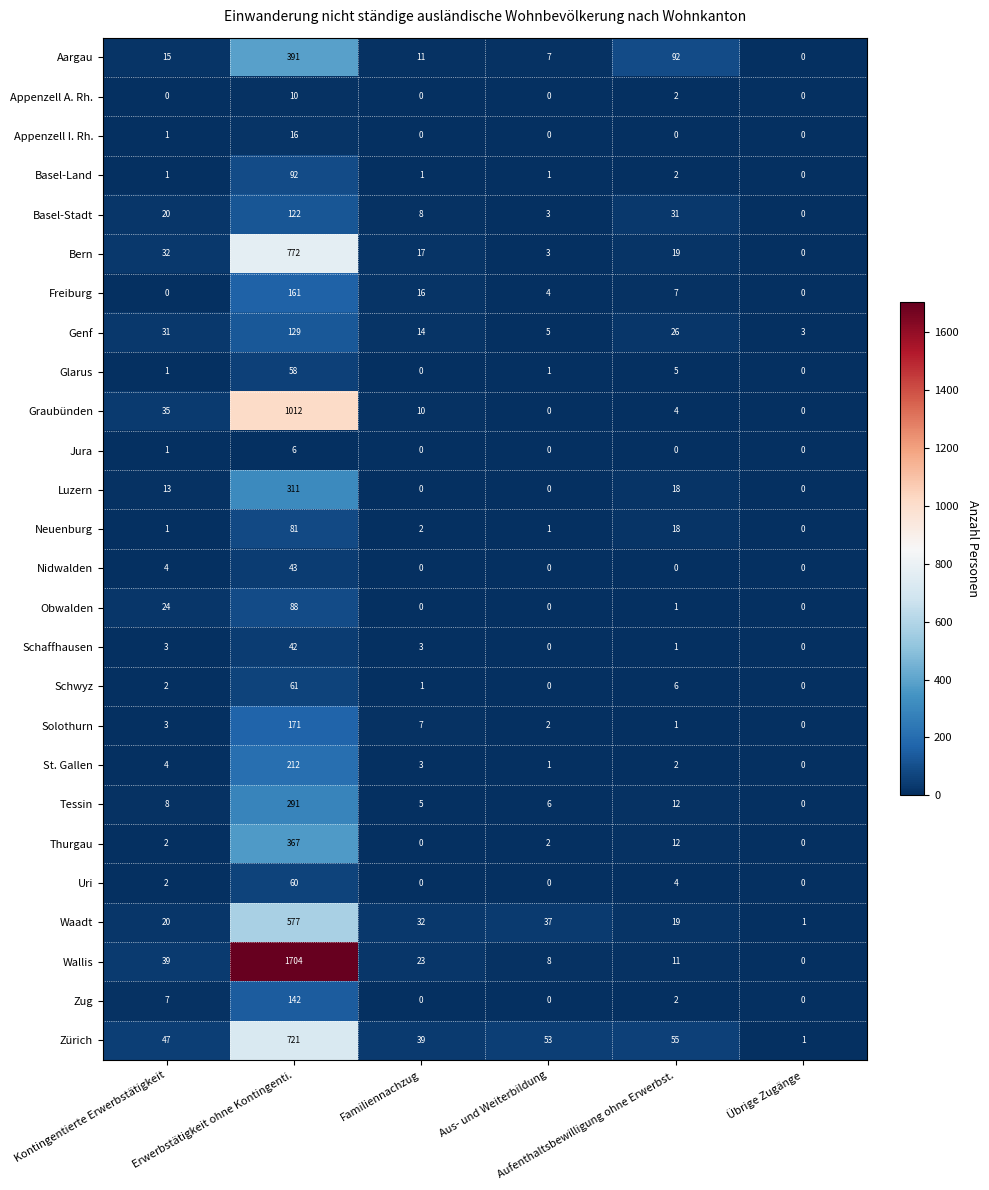

What is the maximum value shown in the chart?

1704